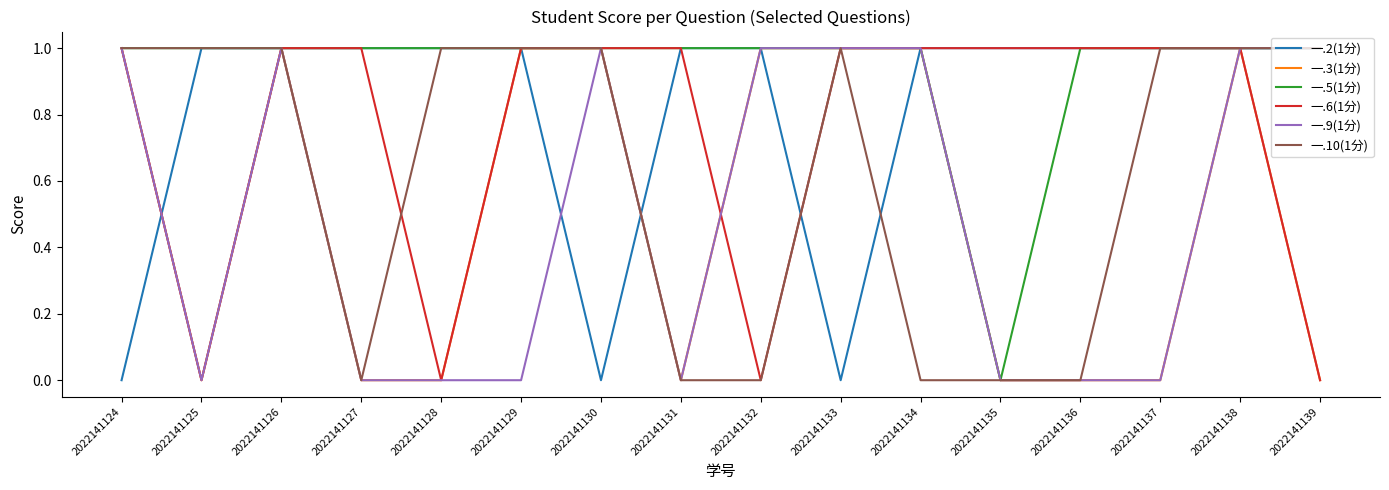

Does the chart display data point markers on the line(s)?

No